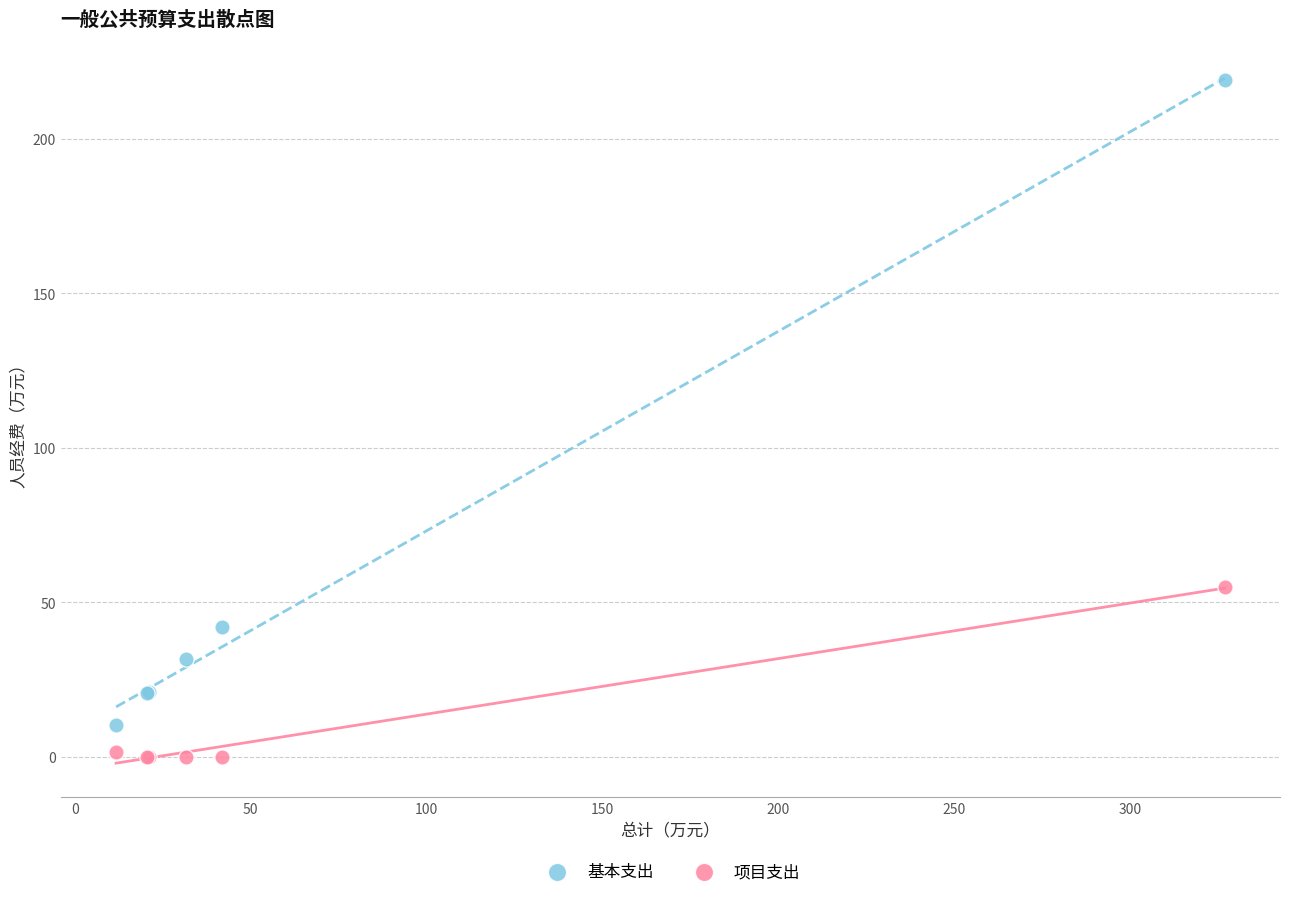

Across all series, what Y value is closest to 109?

54.9